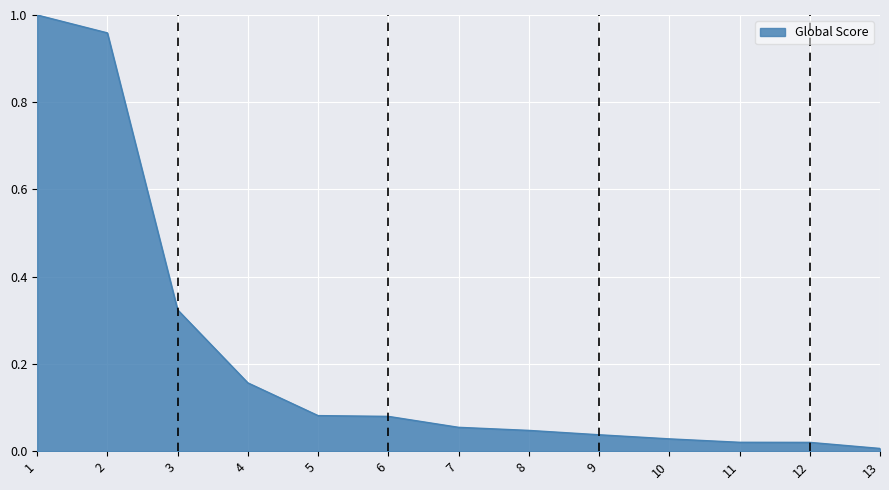

Is it true that the value at 7 is 0.0?

False